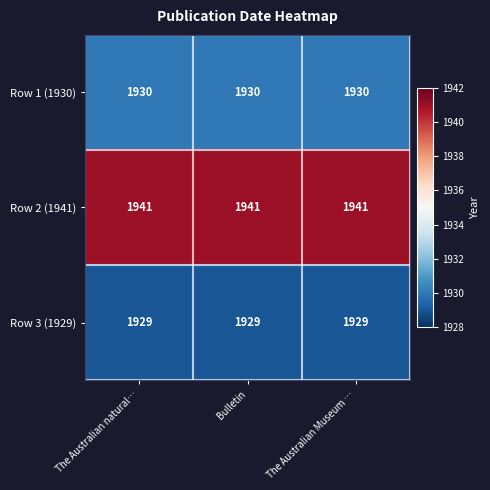

What is the spread (max minus min) of values at The Australian natural…?

12